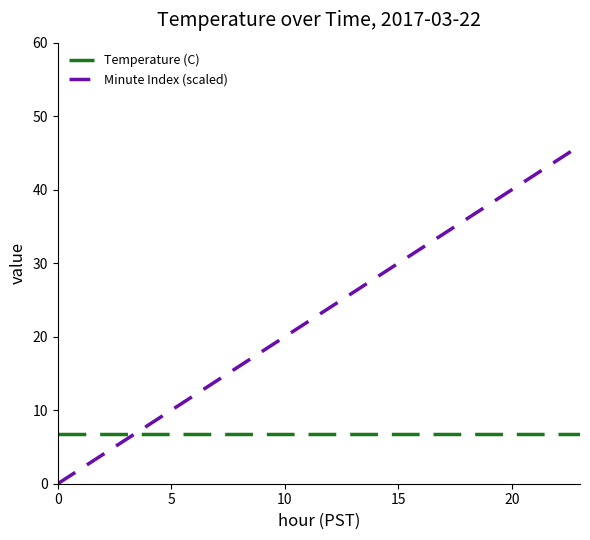

Which series has the largest total across all categories?

Minute Index (scaled)